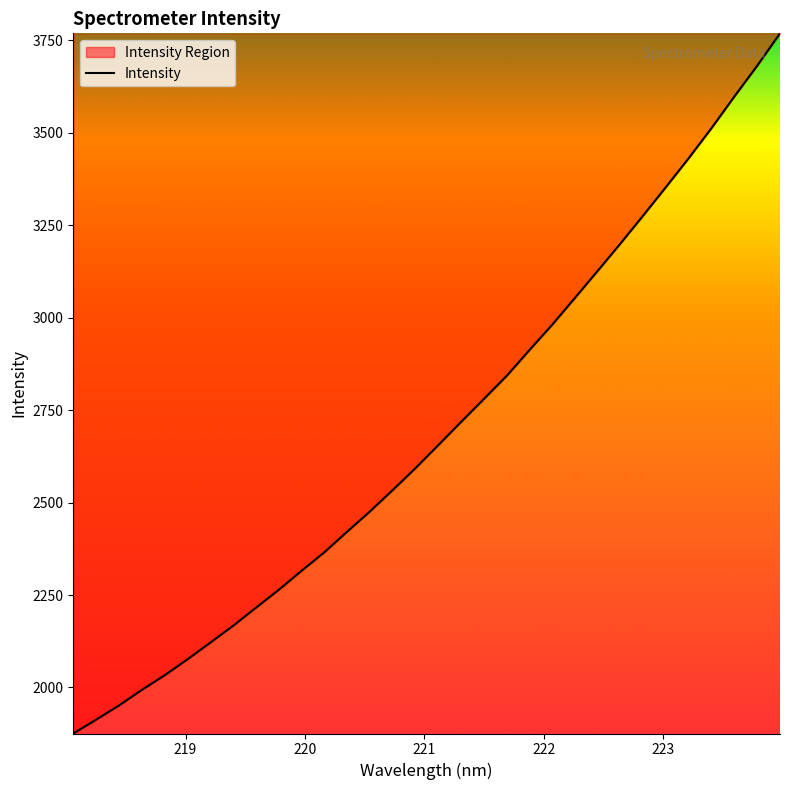

What is the difference between the maximum and minimum values?

1893.2